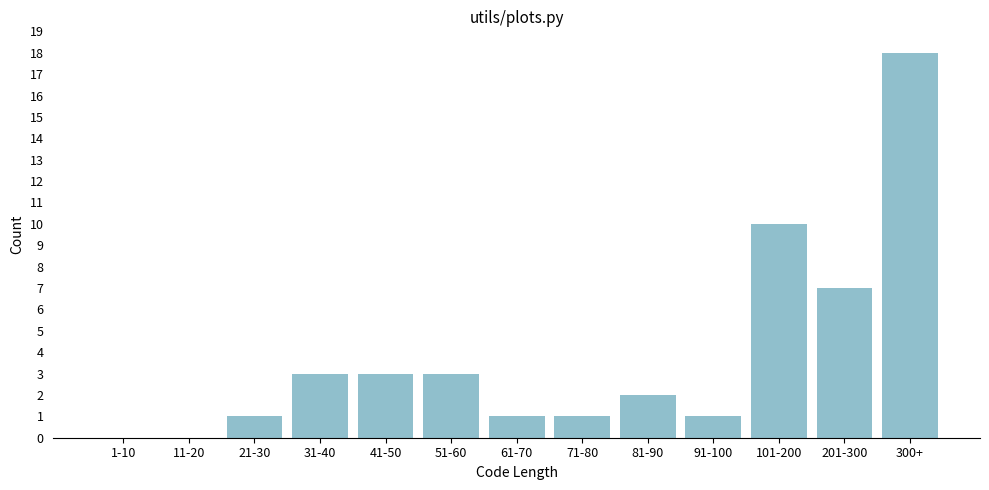

Reading right to left, transcribe all the data shown in this chart.

300+=18	201-300=7	101-200=10	91-100=1	81-90=2	71-80=1	61-70=1	51-60=3	41-50=3	31-40=3	21-30=1	11-20=0	1-10=0